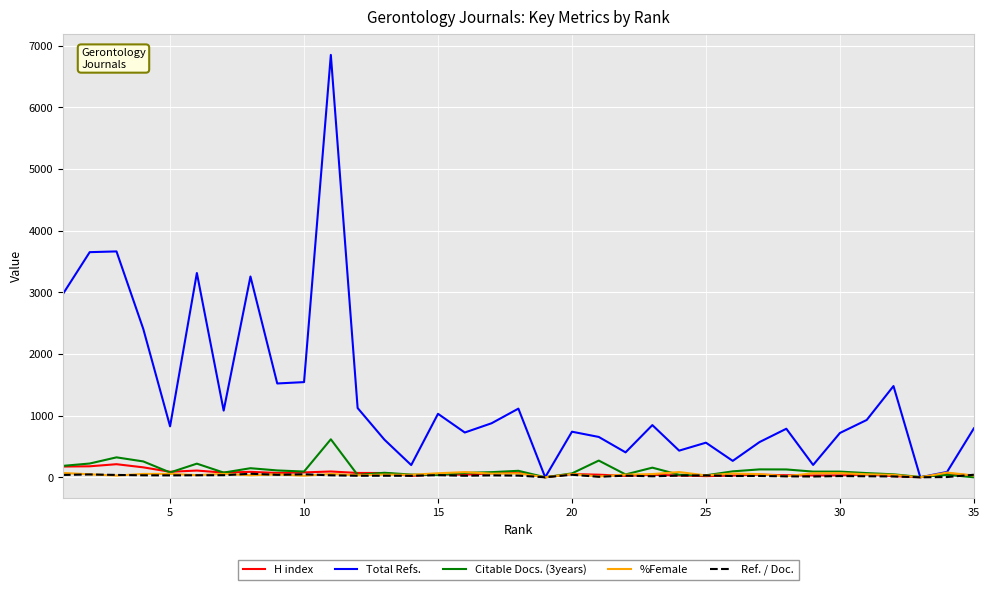

What is the highest value of the H index series?

212